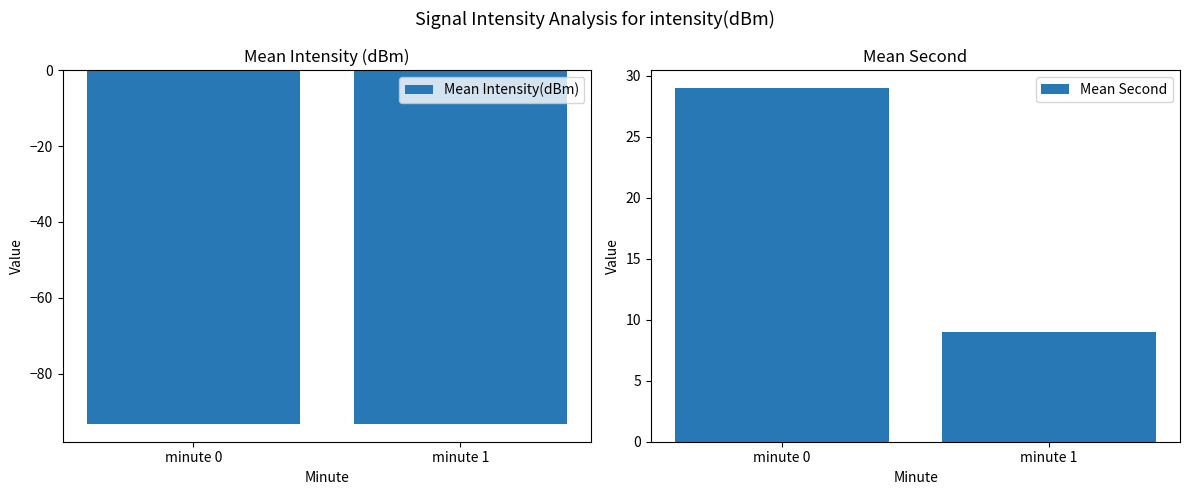

Which series changed the most between minute 0 and minute 1?

Mean Second